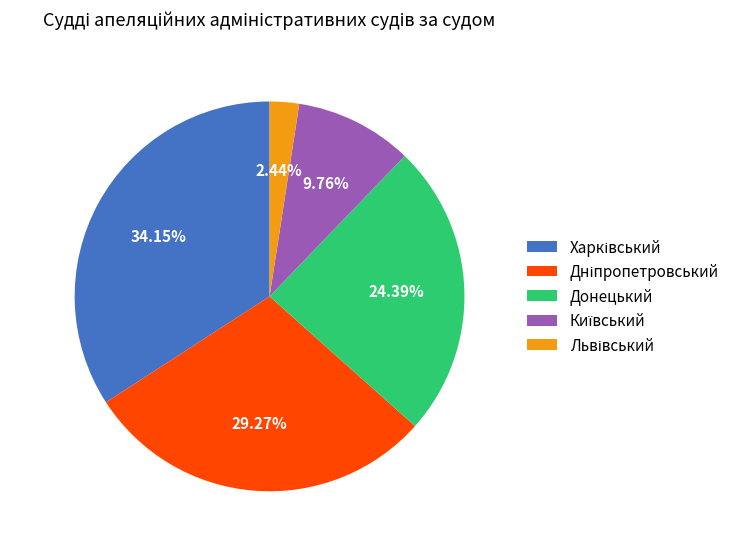

How many segments does this pie chart have?

5